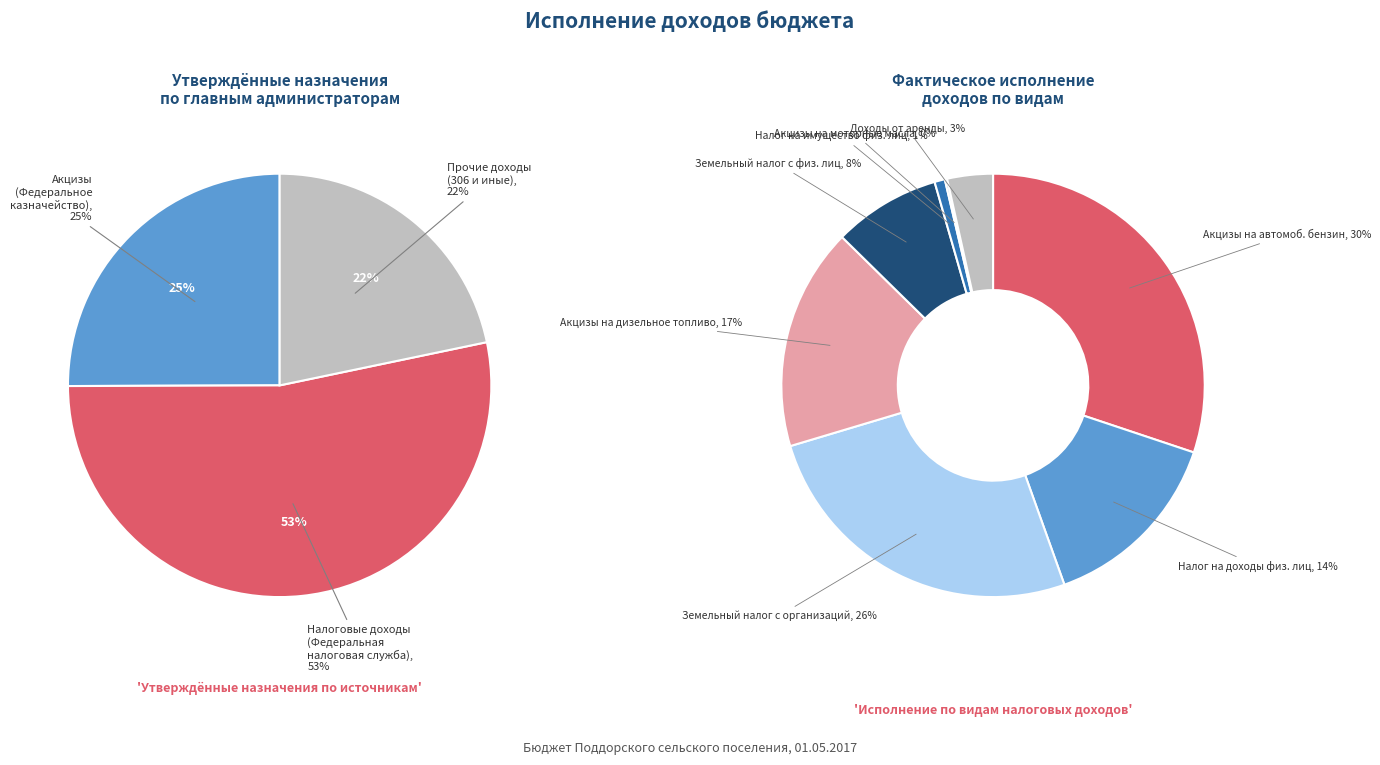

Count the number of slices in the pie.

8